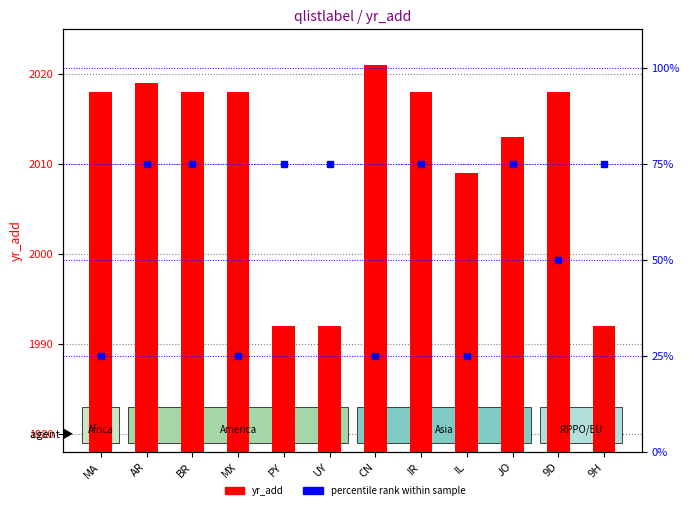

Count the number of categories in the chart.

12